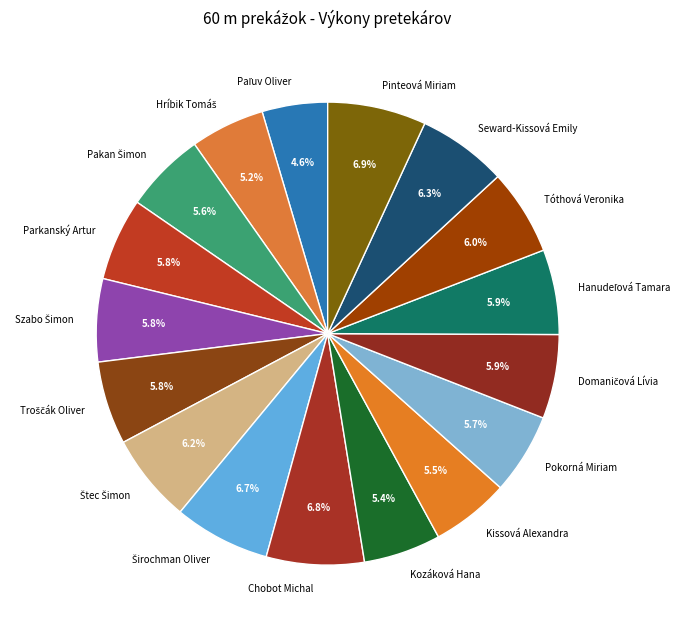

To the nearest percent, what percentage of the pie is Tóthová Veronika?

6%